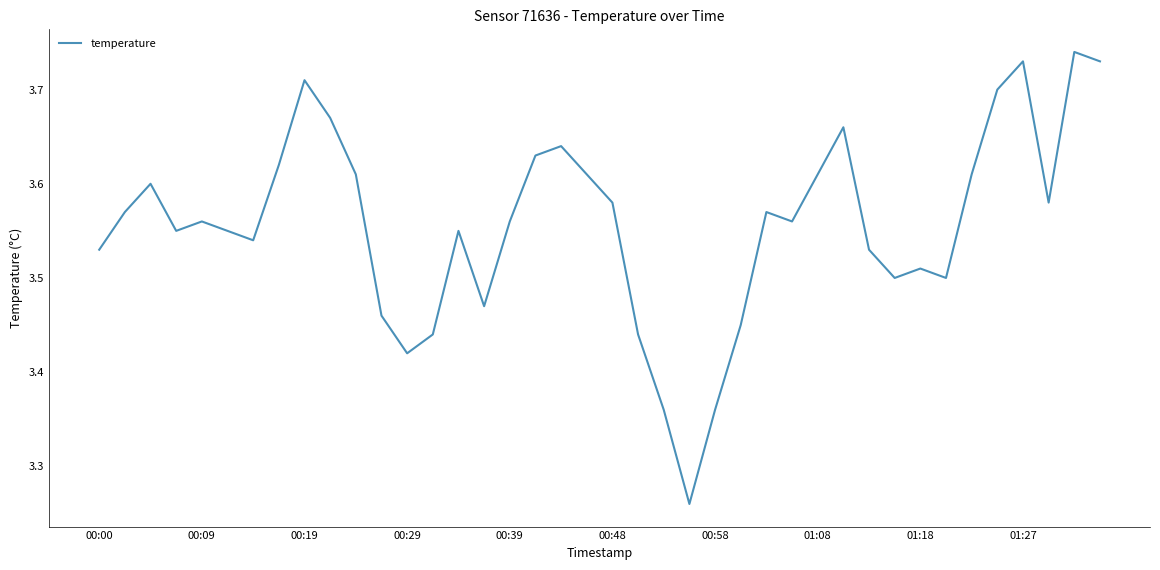

What is the difference between the maximum and minimum values?

0.5